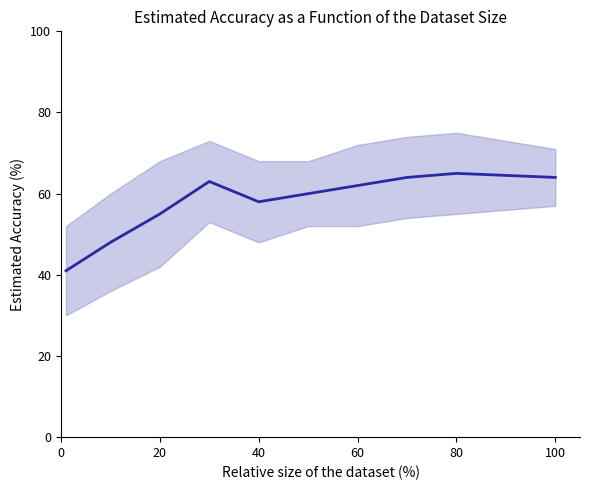

How many lines are shown in the chart?

1